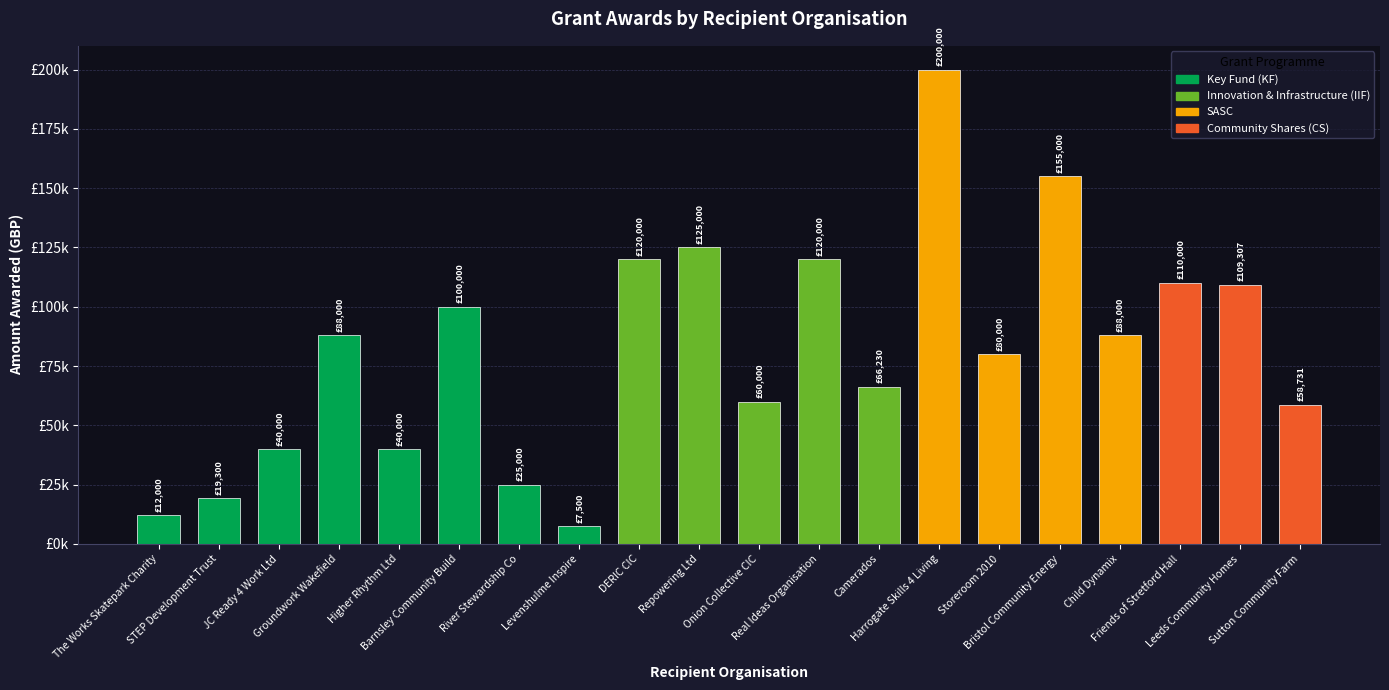

What is the ratio of the value at STEP Development Trust to the value at Camerados?

0.3